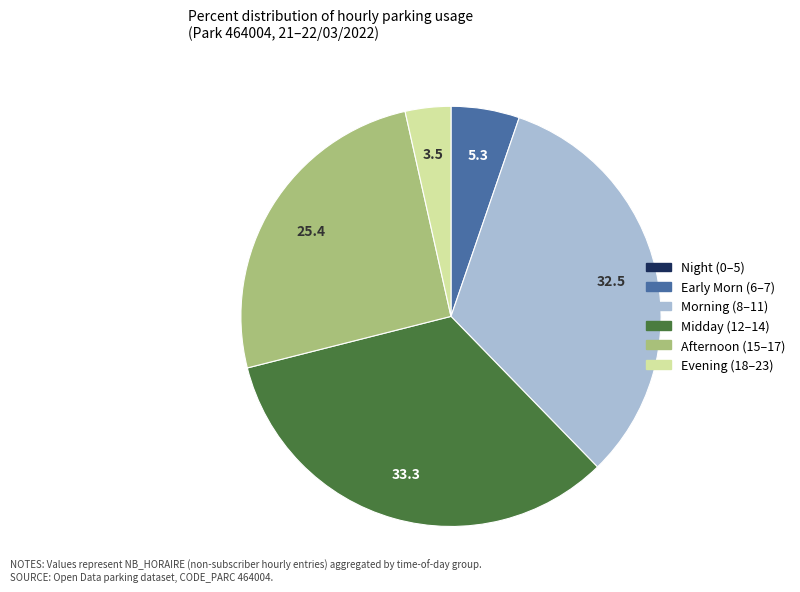

Does any single category account for the majority?

No